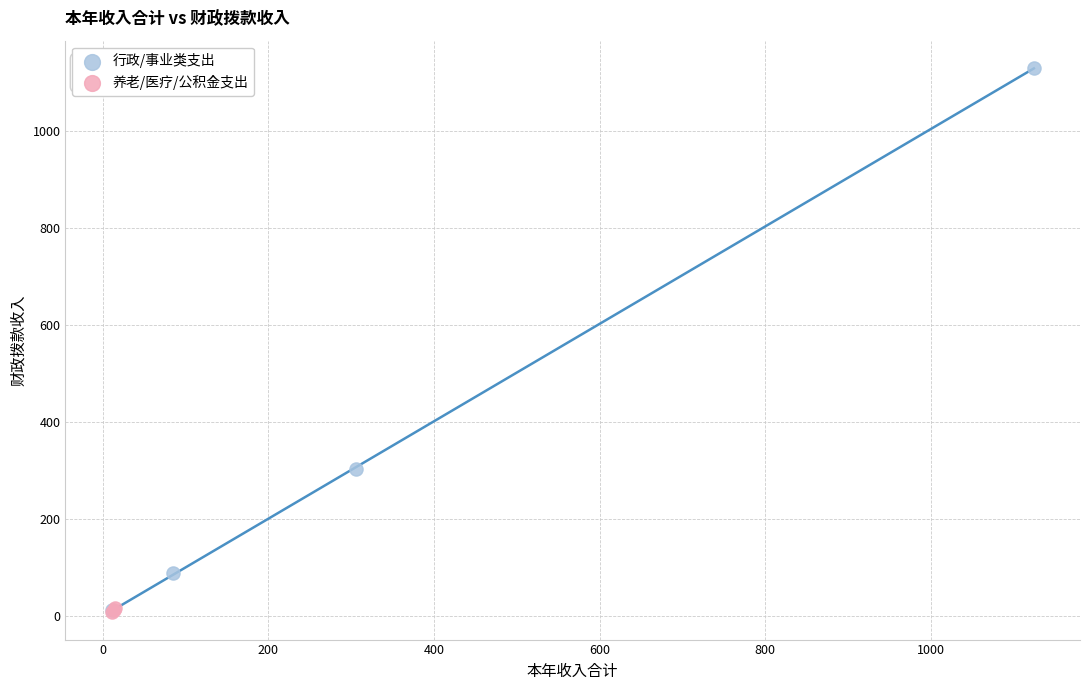

What are all the series names shown in the legend?

行政/事业类支出, 养老/医疗/公积金支出